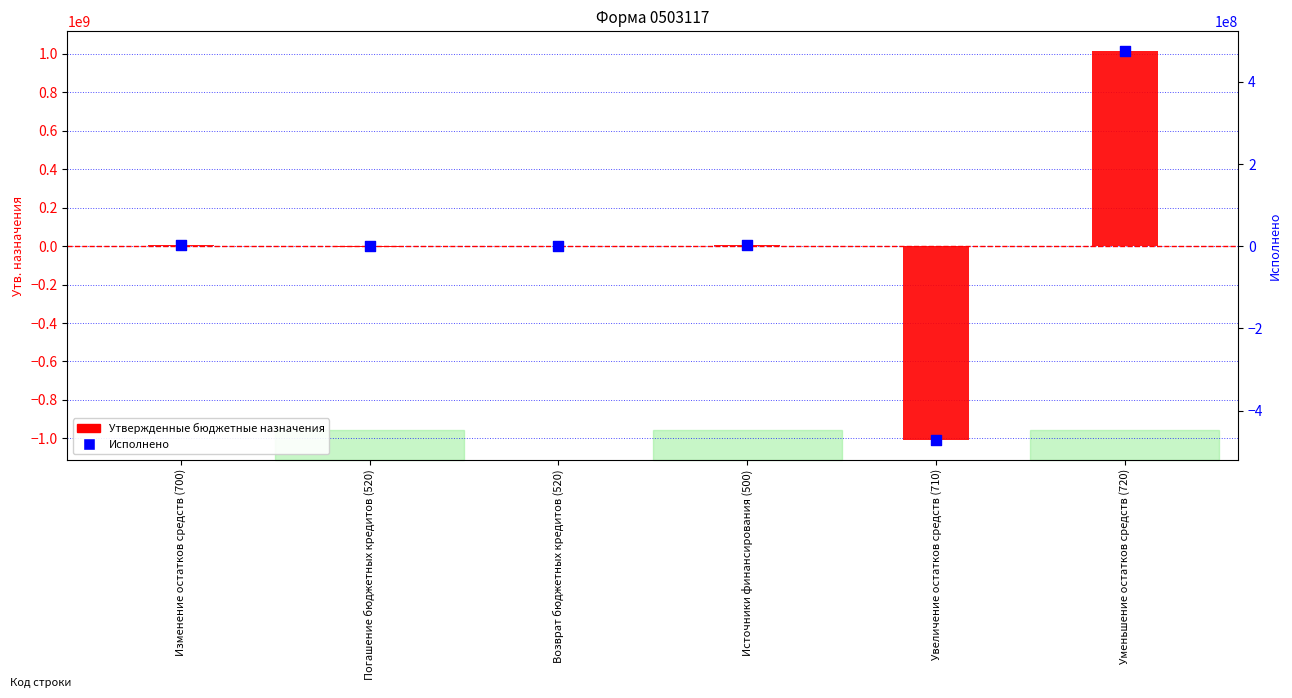

Which series contains the highest Y value?

Утвержденные бюджетные назначения